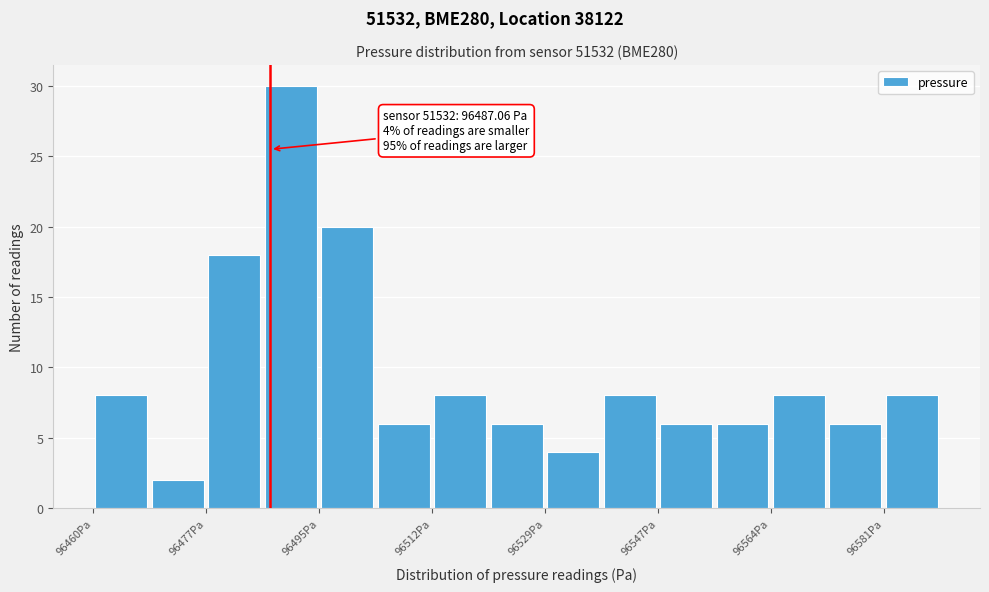

Which range on the x-axis has the tallest bar?

96486 to 96494